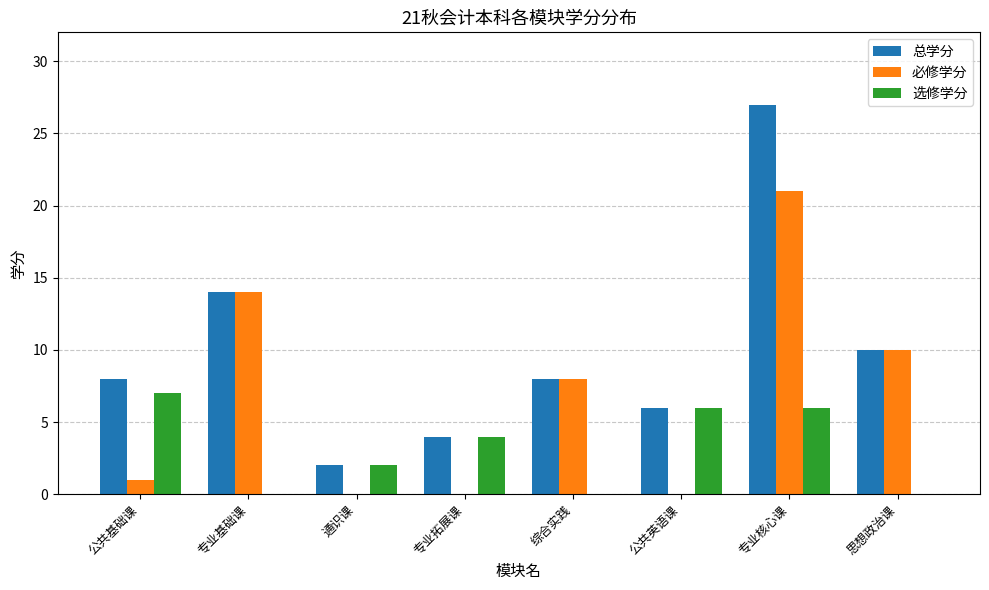

What is the sum of all 必修学分 values?

54